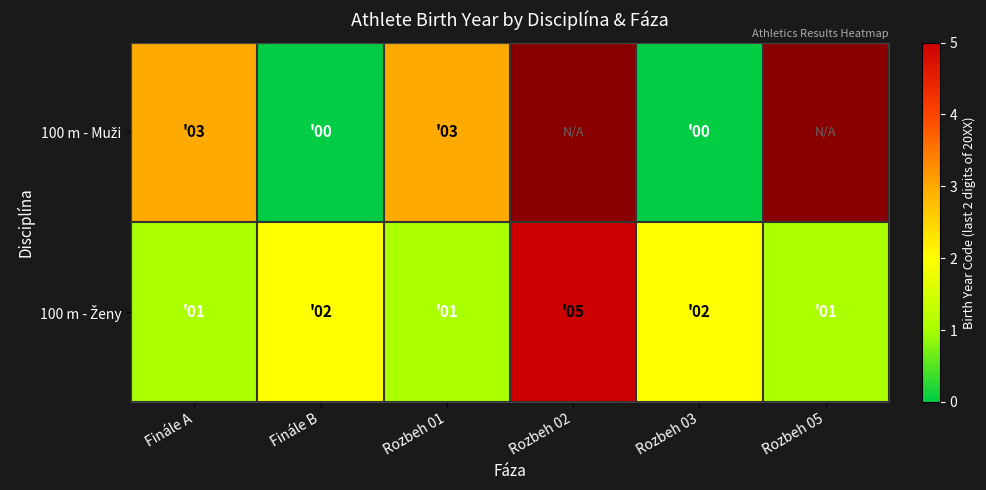

List the series in order of their overall mean, lowest first.

100 m - Muži, 100 m - Ženy